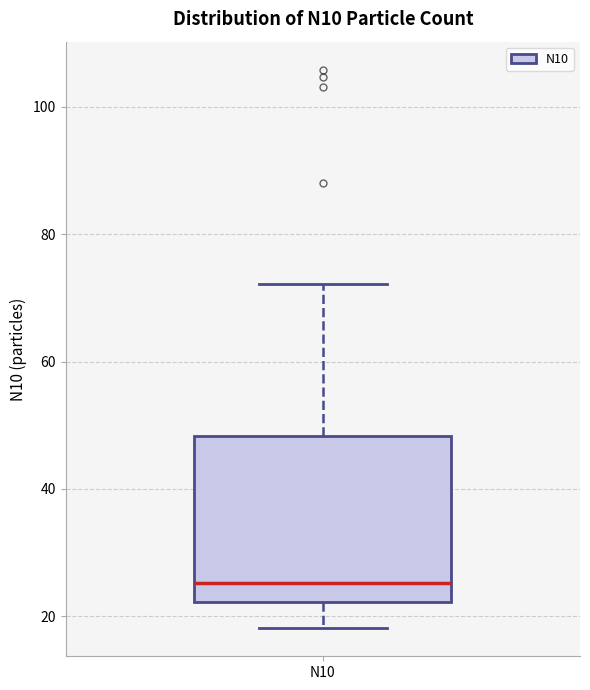

Read this box plot against the y-axis: the position of the median line, the range covered by the box, and the ends of both whiskers. The values are not printed on the chart, so give them approximately, as read against the axis.

median 26, box 22 to 48, whiskers 18 to 72